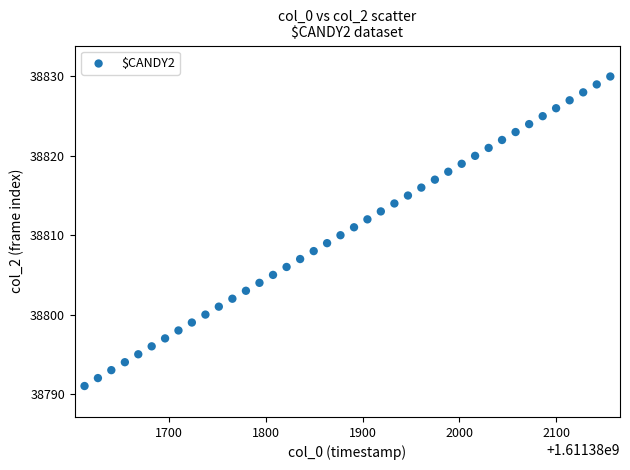

What is the range of Y values (max minus min)?

39